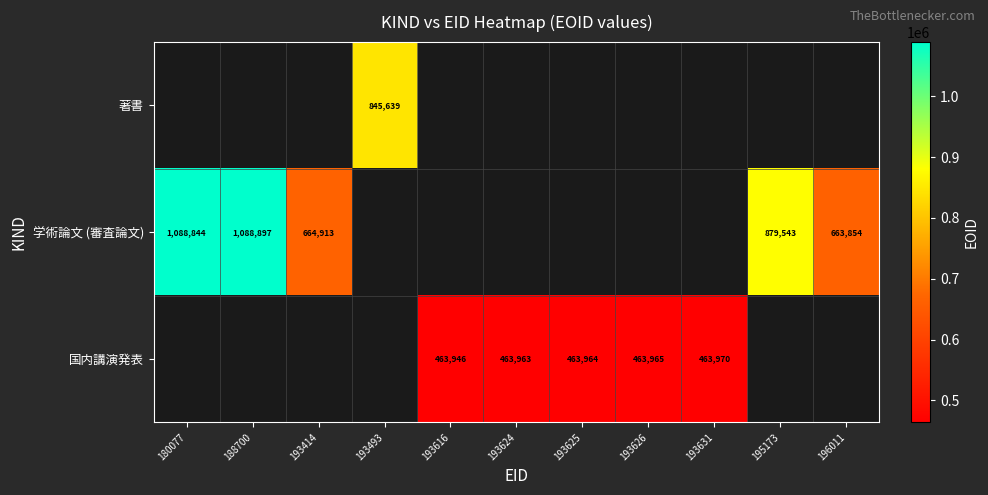

Is it true that 学術論文 (審査論文) equals 1088897 at 188700?

True